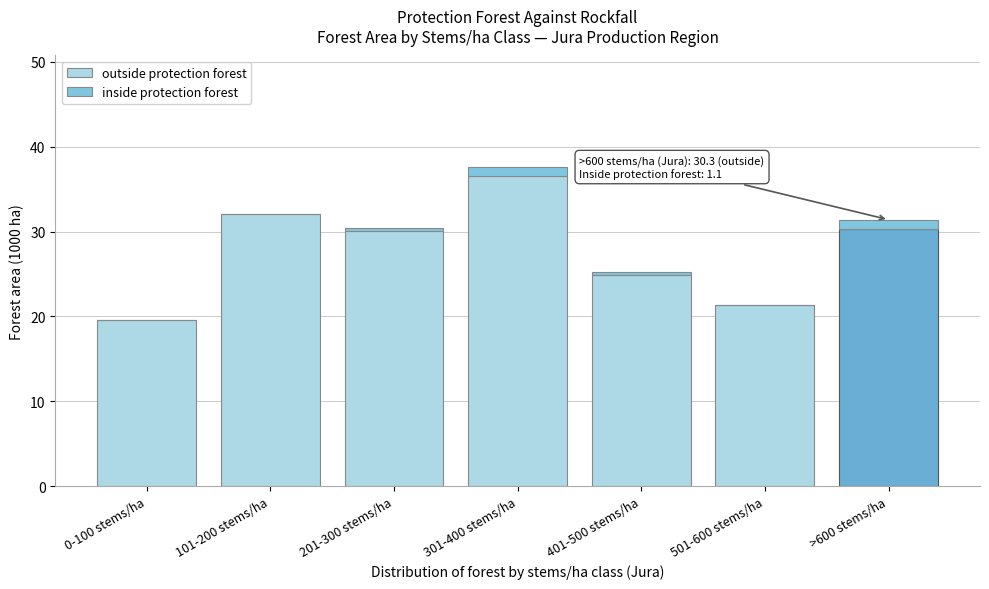

What is the total value across all series at >600 stems/ha?

31.4